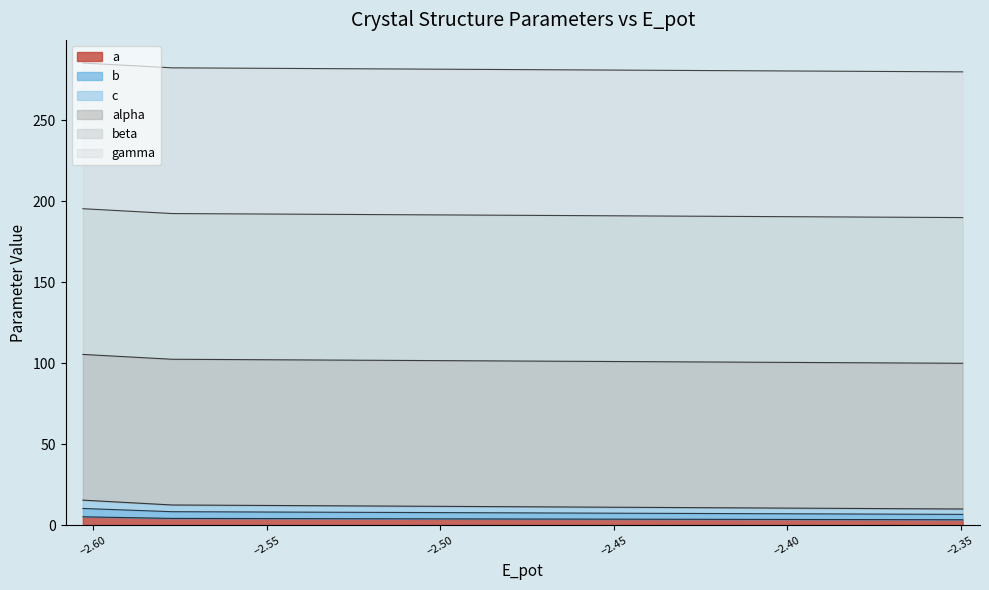

How many data points does each series have?

8